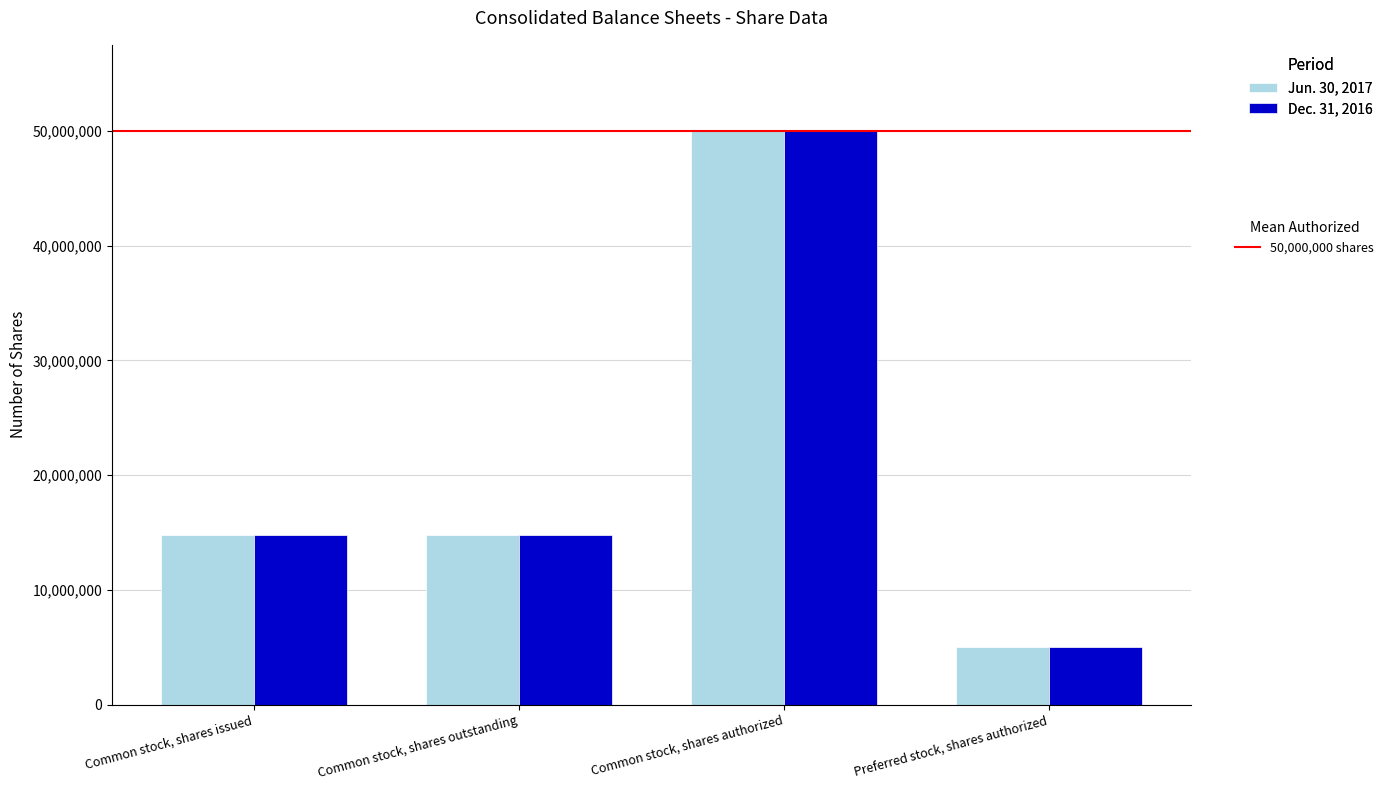

At which category does the chart reach its minimum across all series?

Preferred stock, shares authorized